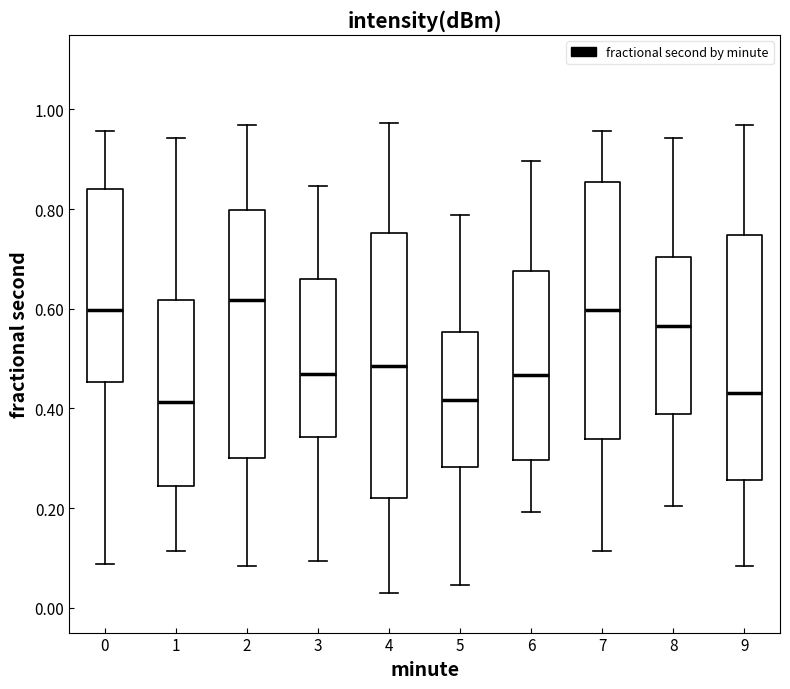

Which box has the highest median line?

2